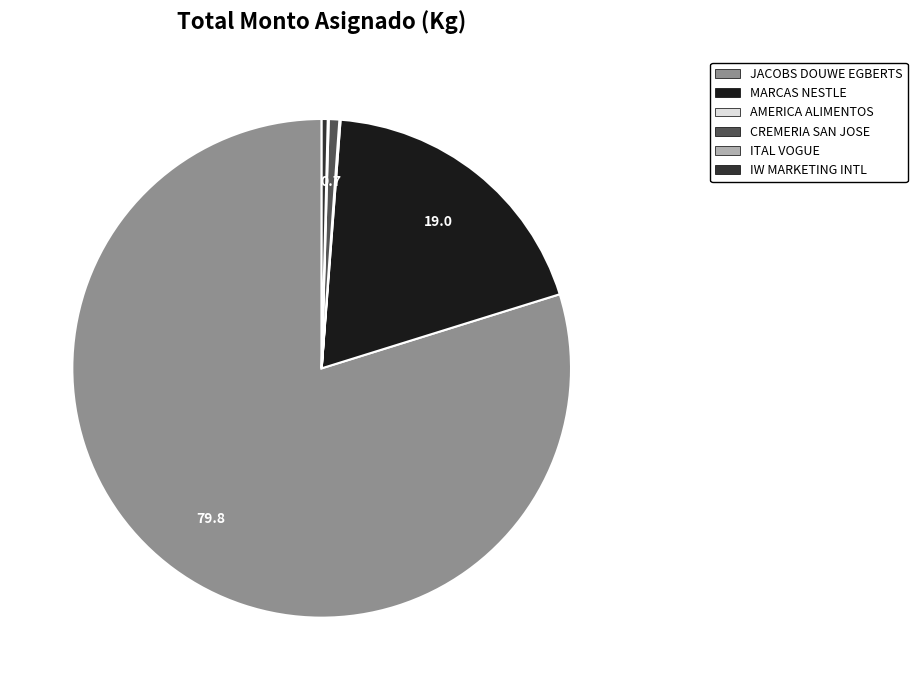

Is there a majority slice in this chart?

Yes